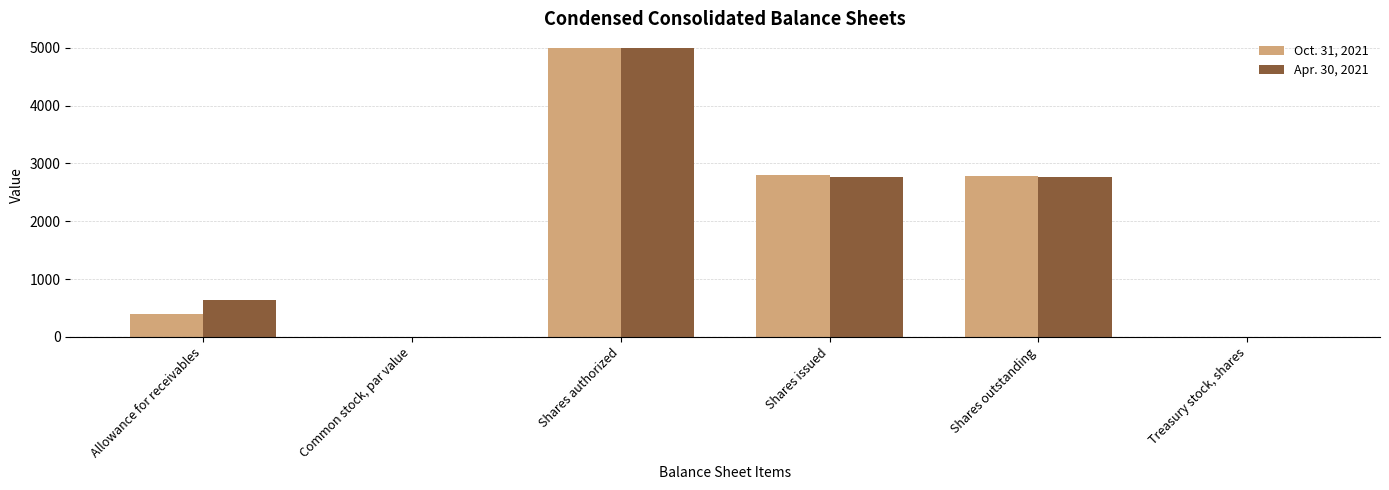

Count the number of data series in this chart.

2